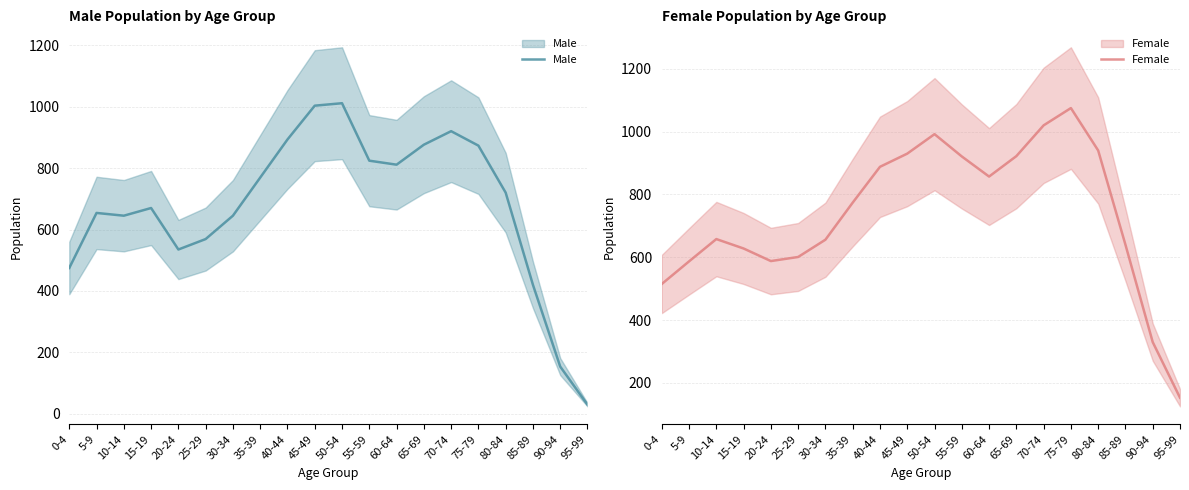

What is the minimum value shown in the chart?

30